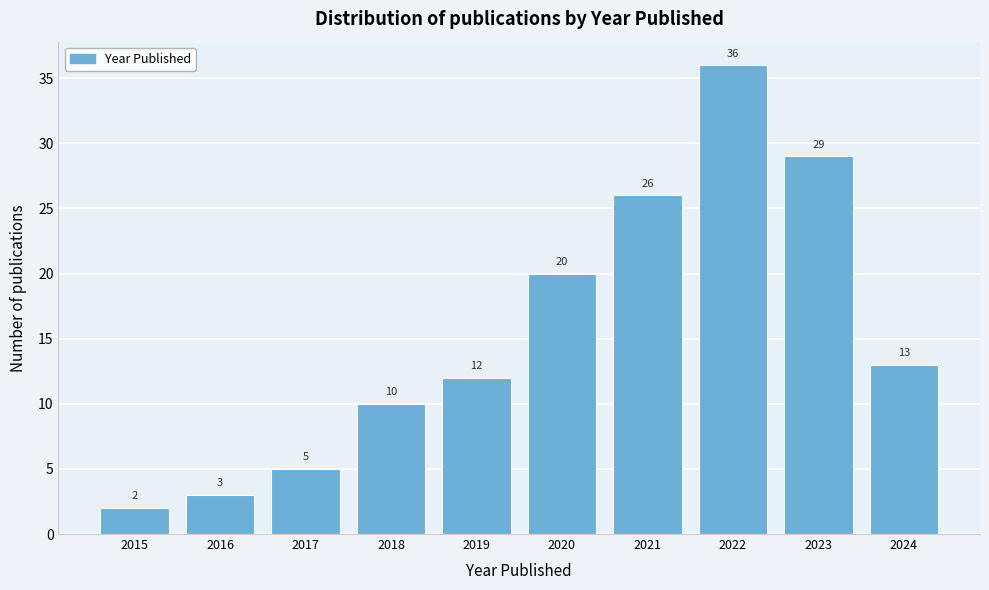

Reading left to right, transcribe all the data shown in this chart.

2	3	5	10	12	20	26	36	29	13